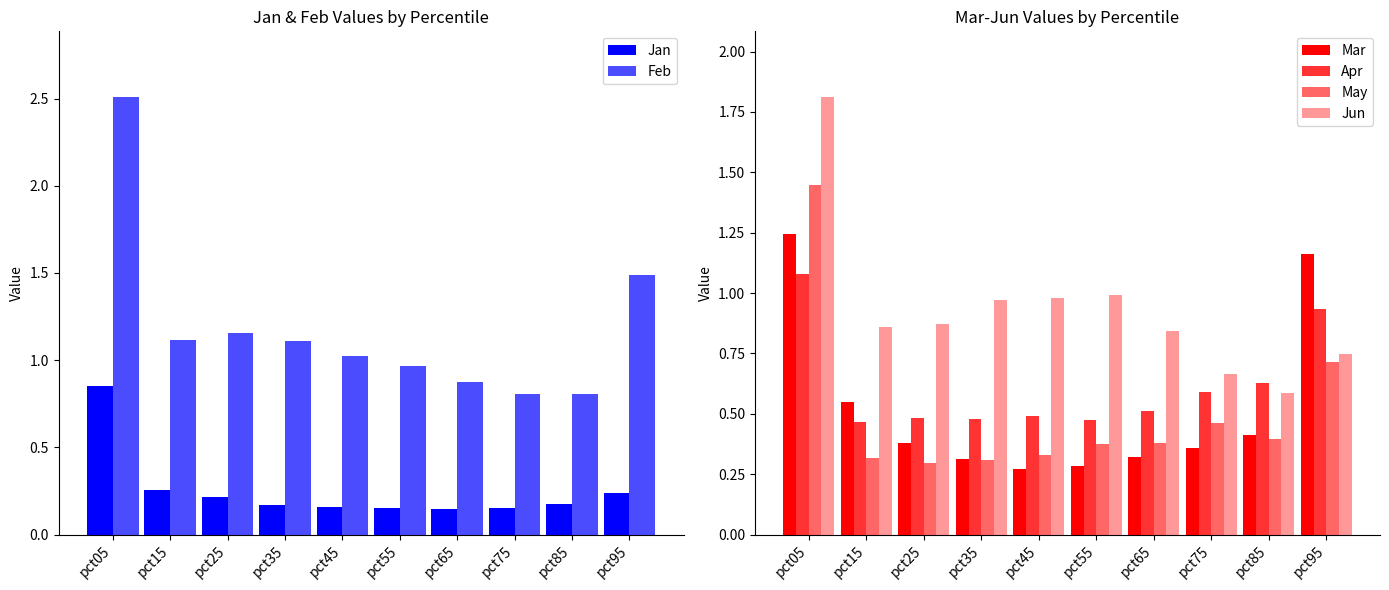

Reading right to left, what are all the values shown in this chart?

Jan: 0.2	0.2	0.2	0.1	0.2	0.2	0.2	0.2	0.3	0.9
Feb: 1.5	0.8	0.8	0.9	1.0	1.0	1.1	1.2	1.1	2.5
Mar: 1.2	0.4	0.4	0.3	0.3	0.3	0.3	0.4	0.6	1.2
Apr: 0.9	0.6	0.6	0.5	0.5	0.5	0.5	0.5	0.5	1.1
May: 0.7	0.4	0.5	0.4	0.4	0.3	0.3	0.3	0.3	1.4
Jun: 0.7	0.6	0.7	0.8	1.0	1.0	1.0	0.9	0.9	1.8